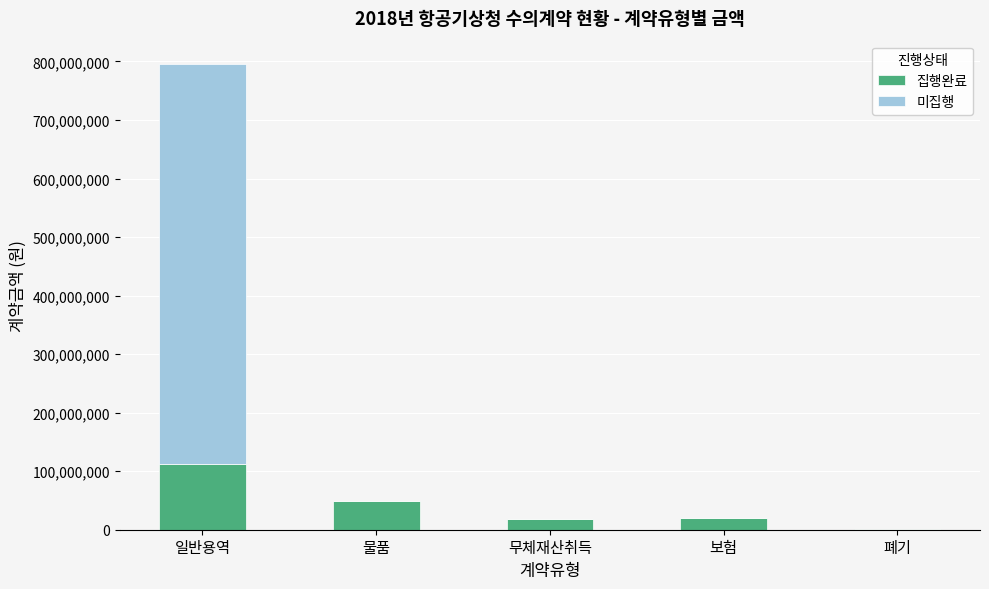

What is the total value across all series at 보험?

19255300